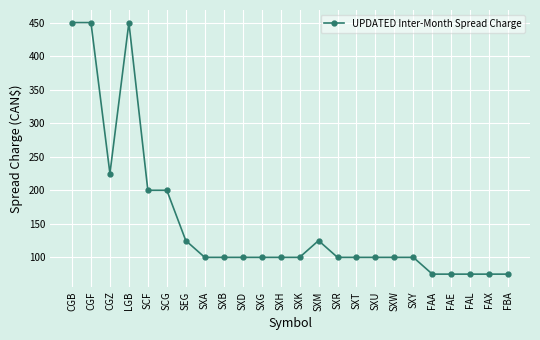

What is the label of the 3rd point from the right?

FAL